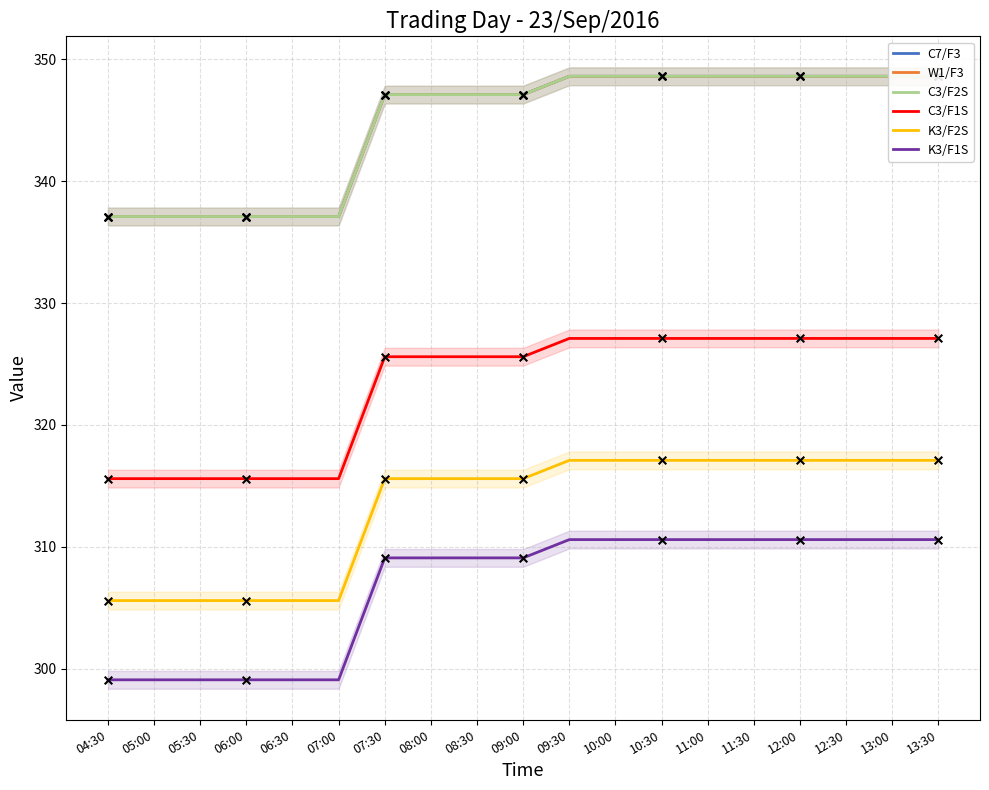

Which series has the largest total across all categories?

C7/F3